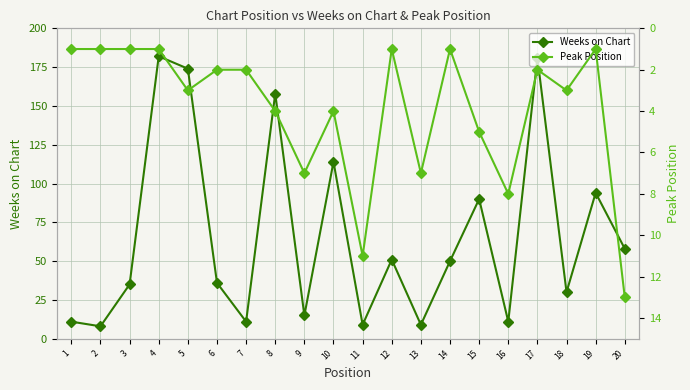

How many distinct data groups are displayed?

2